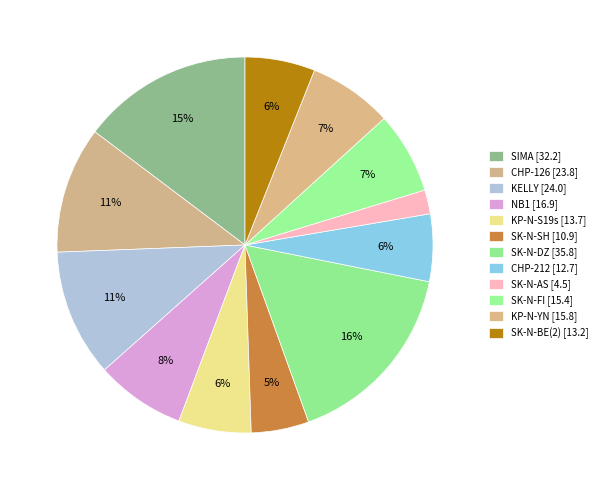

Approximately how many times larger is the value at NB1 compared to KELLY?

0.7